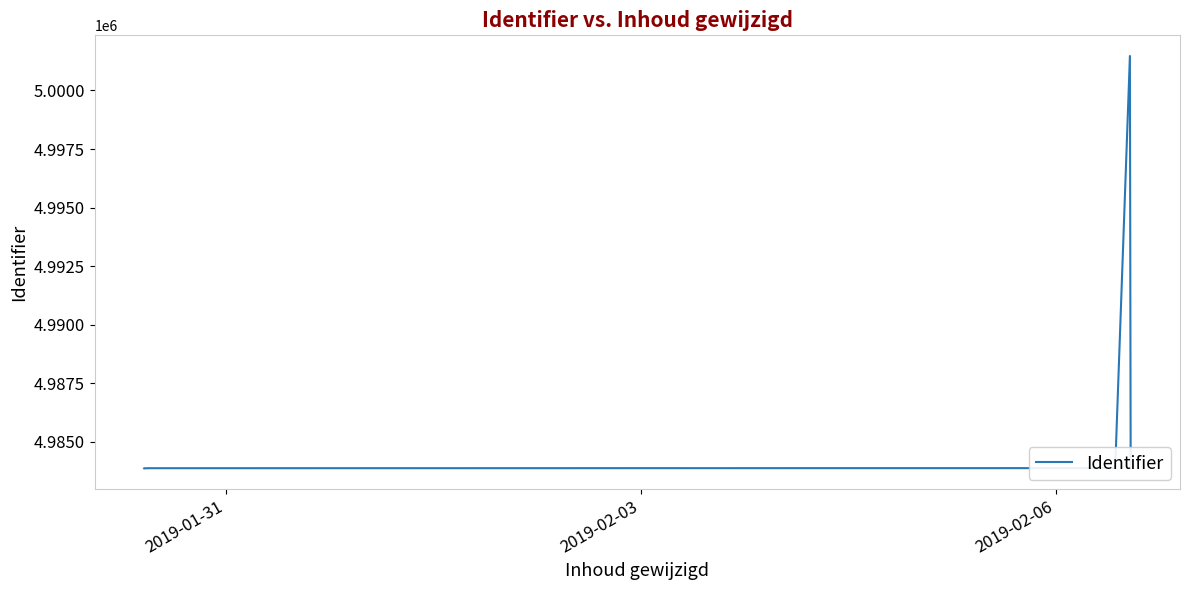

Reading left to right, extract all data points from this chart.

4983875	4983876	4983878	4983880	4983883	4983885	4983886	4983888	4983890	5001473	4983891